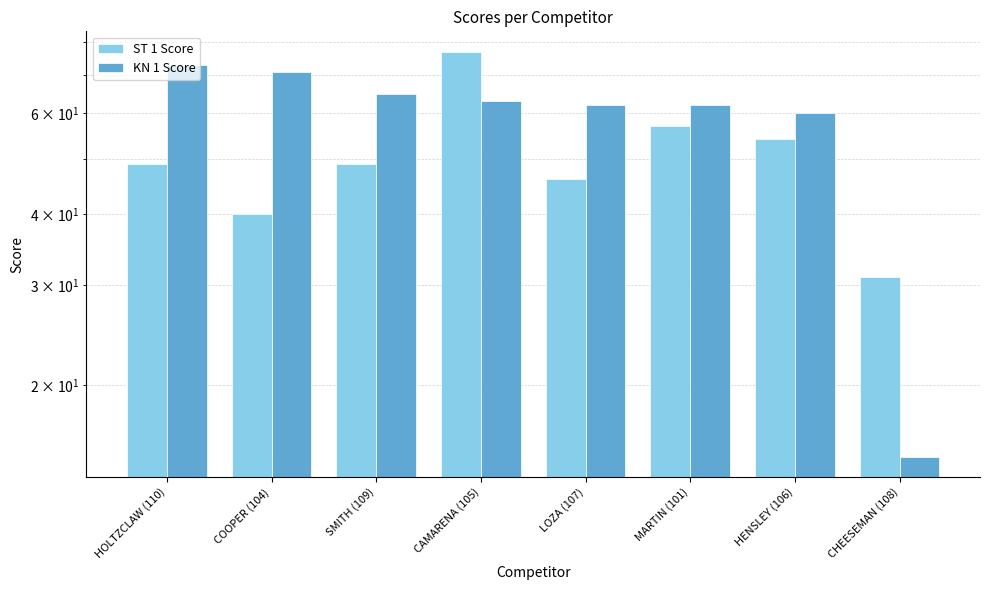

Reading right to left, what are all the values shown in this chart?

ST 1 Score: 31	54	57	46	77	49	40	49
KN 1 Score: 15	60	62	62	63	65	71	73